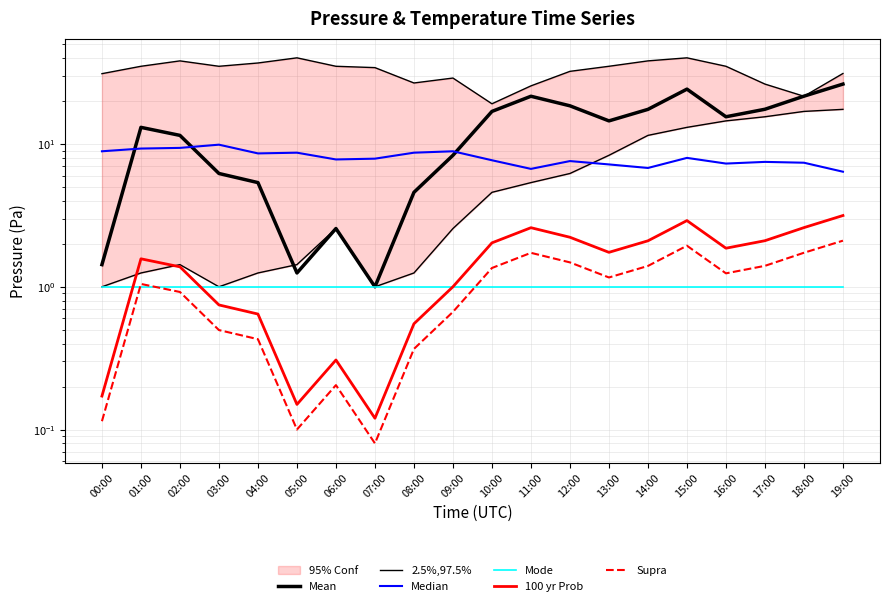

Which series has the largest range (max minus min)?

Mean